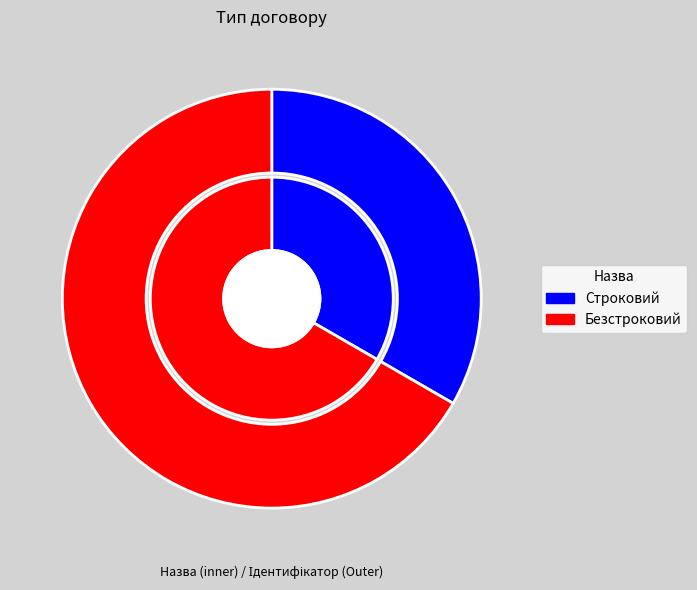

To the nearest percent, what portion does Строковий represent?

33%